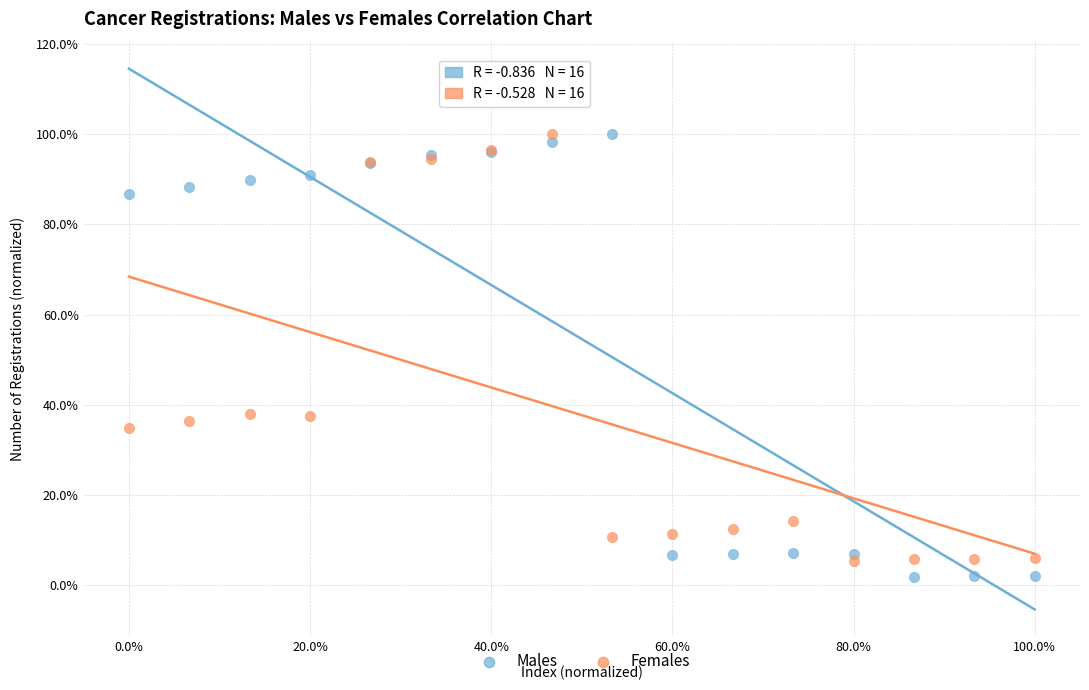

Which series has the largest Y range (max minus min)?

Males